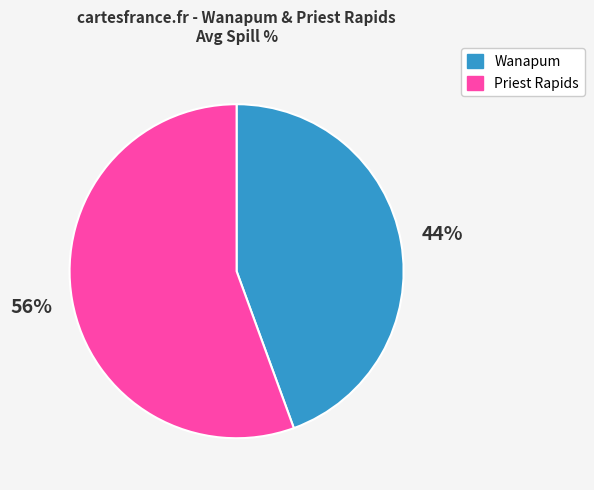

How many slices are in this pie chart?

2